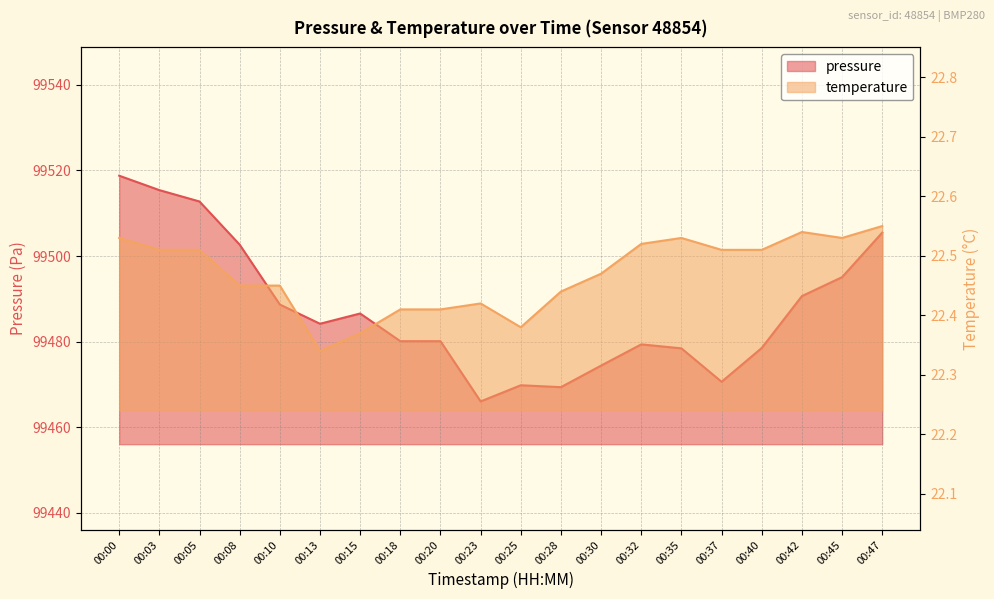

Between 00:13 and 00:03, which is larger?

00:03